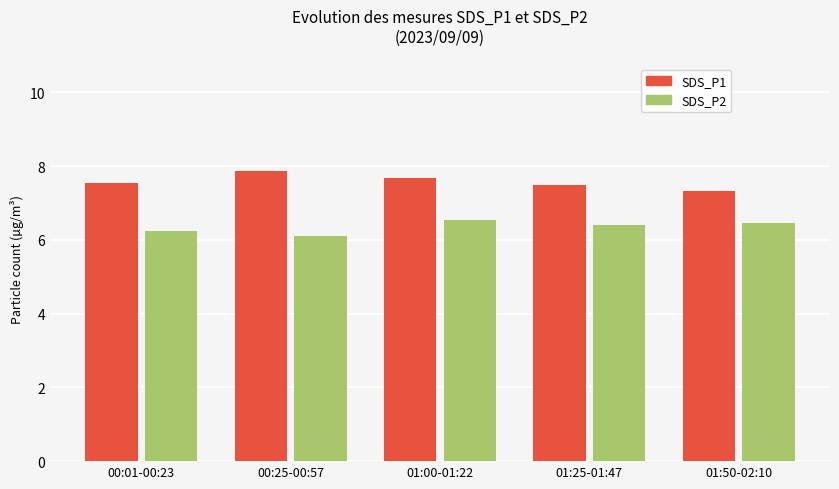

Rank the series at 01:00-01:22 from lowest to highest value.

SDS_P2, SDS_P1